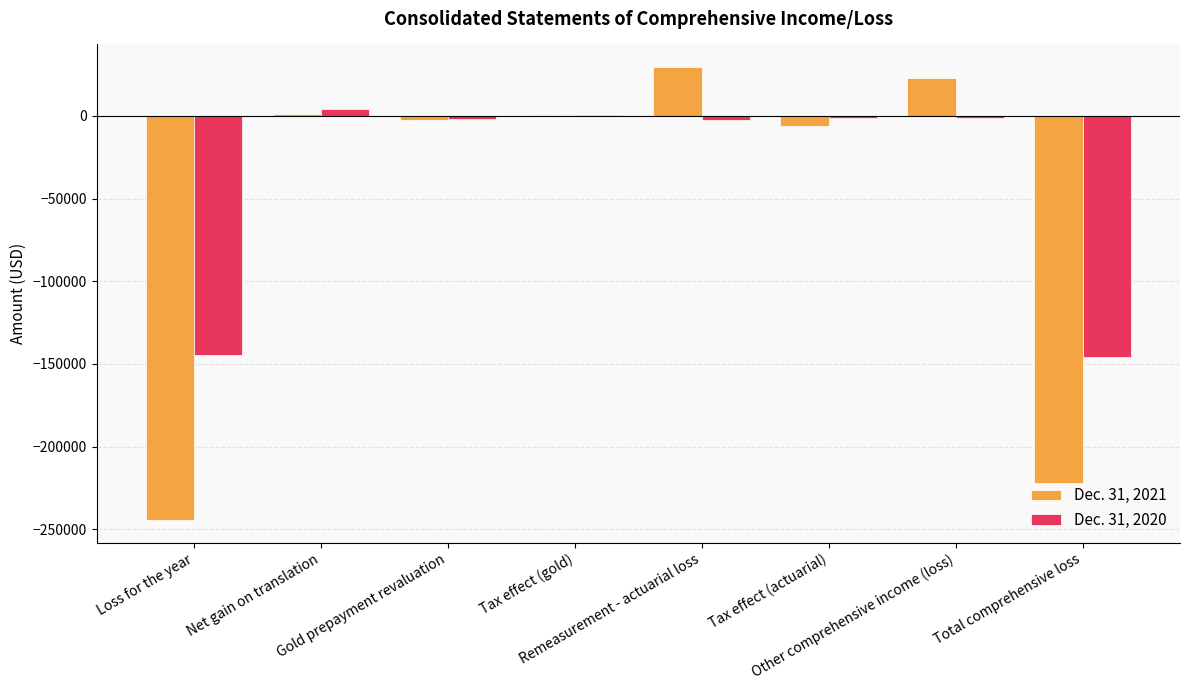

Read the Dec. 31, 2021 value at Remeasurement - actuarial loss, to the nearest 50.

29450